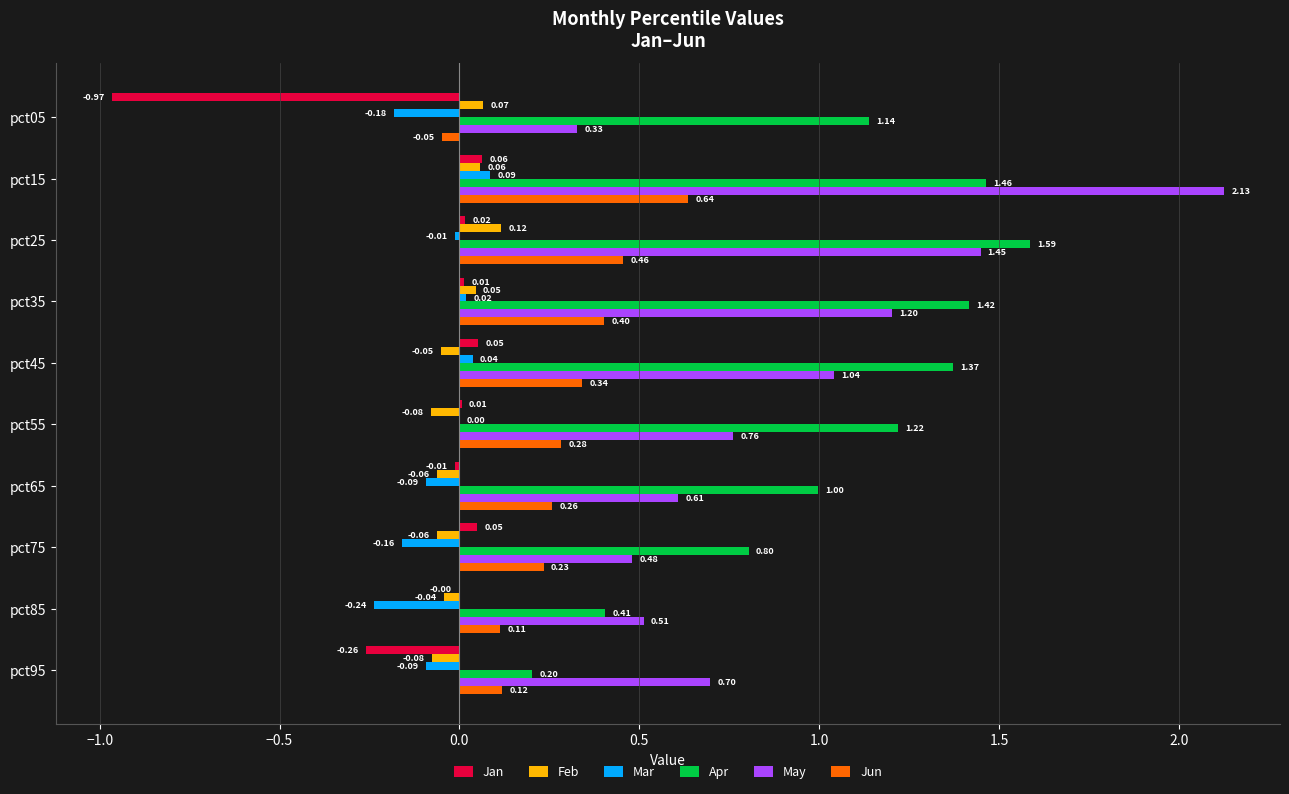

What is the average value of the May series?

0.9